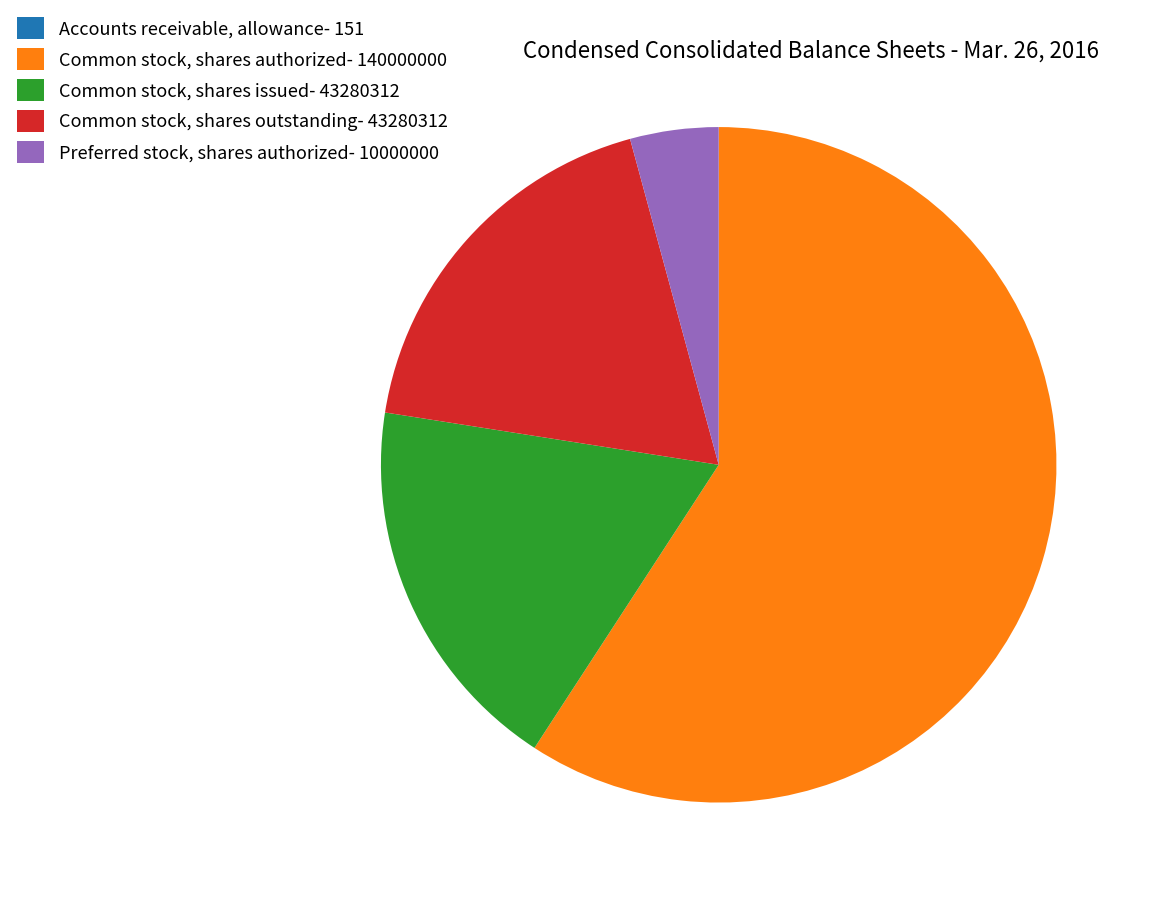

Does Common stock, shares authorized- 140000000 represent more than half of the total?

Yes